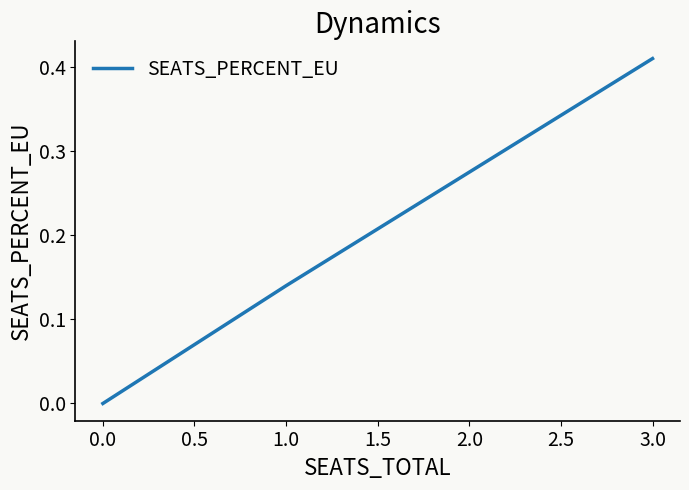

Is it true that the value at 0.0 is 0.3?

False